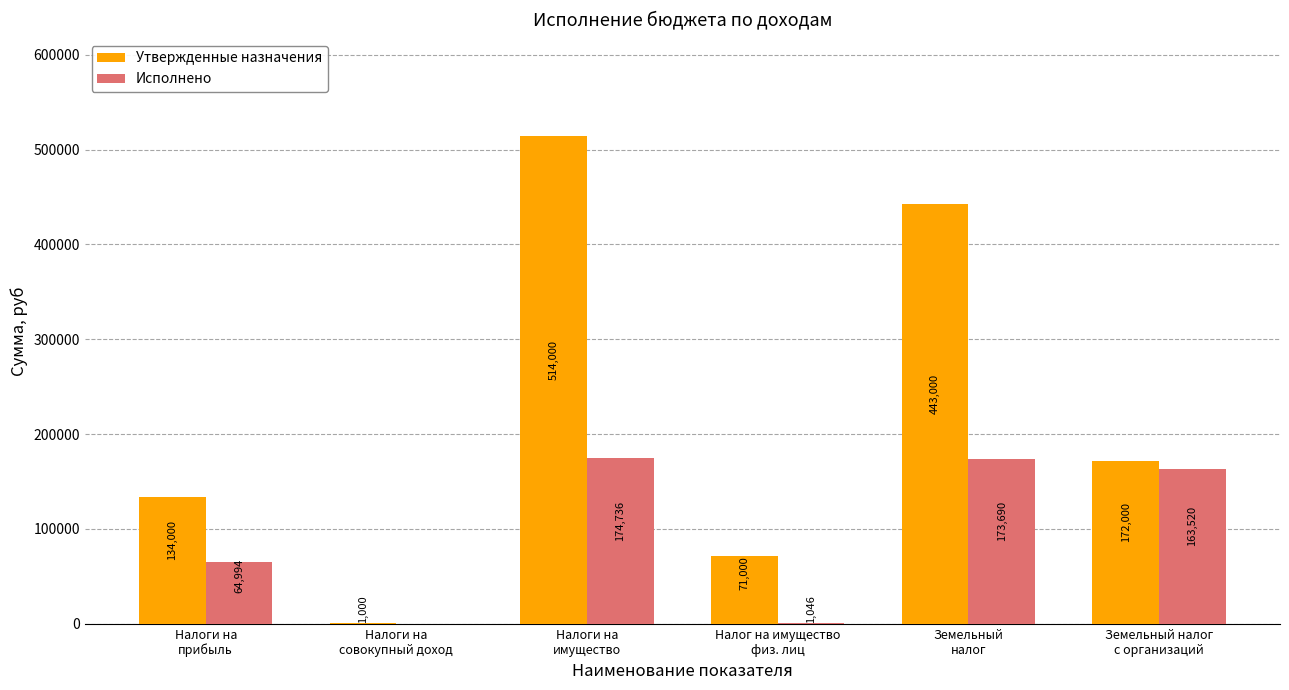

What is the sum of all Исполнено values?

577985.9